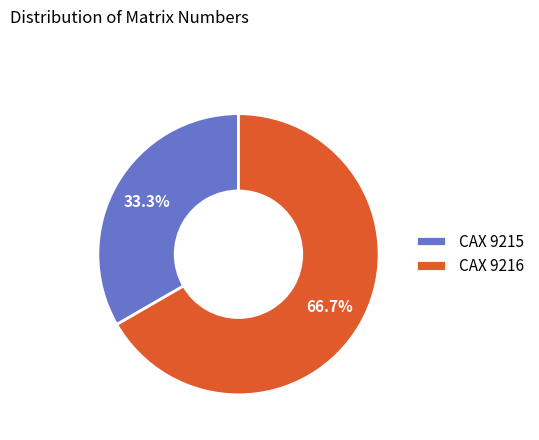

What percentage do CAX 9215 and CAX 9216 together represent?

100.0%